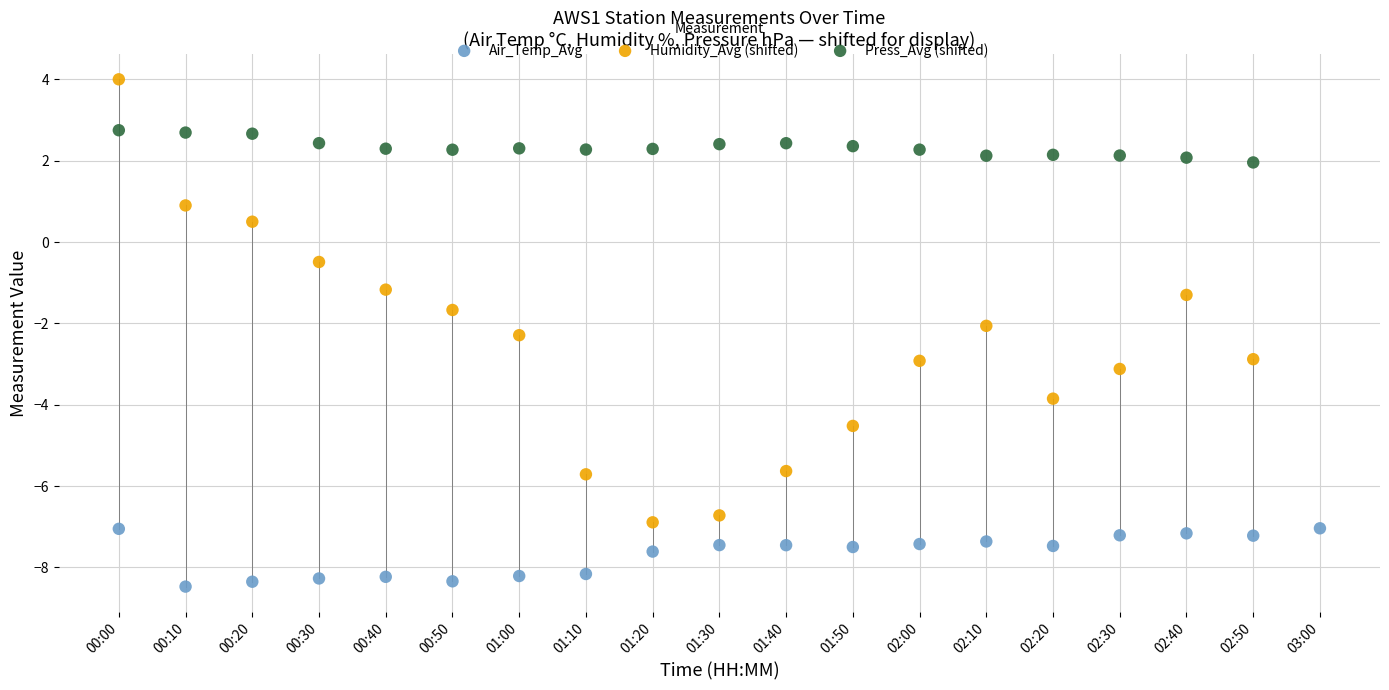

Which series reaches the minimum Y coordinate?

Air_Temp_Avg